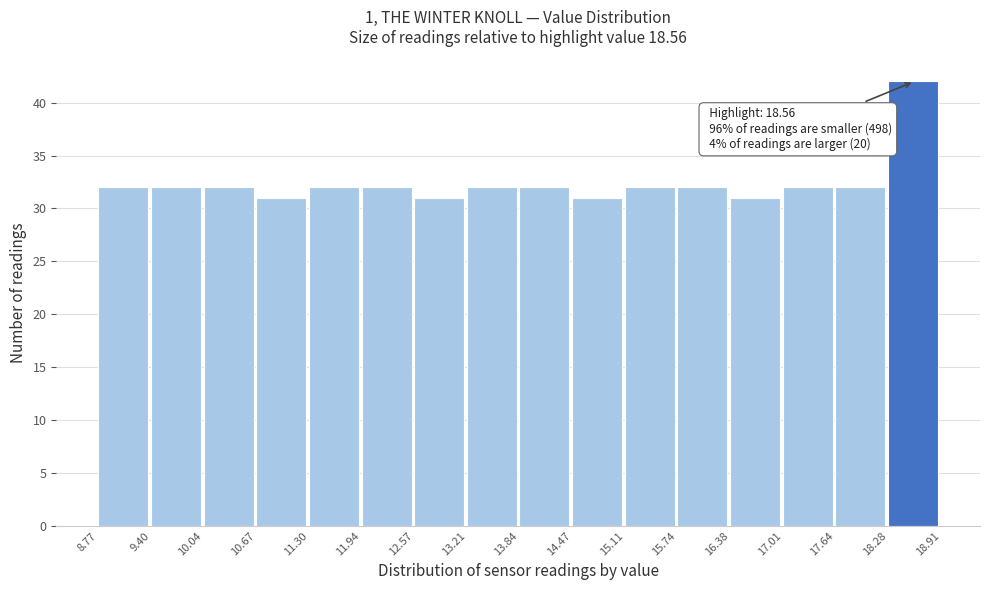

Over which range of the x-axis is the bar tallest?

18.28 to 18.91